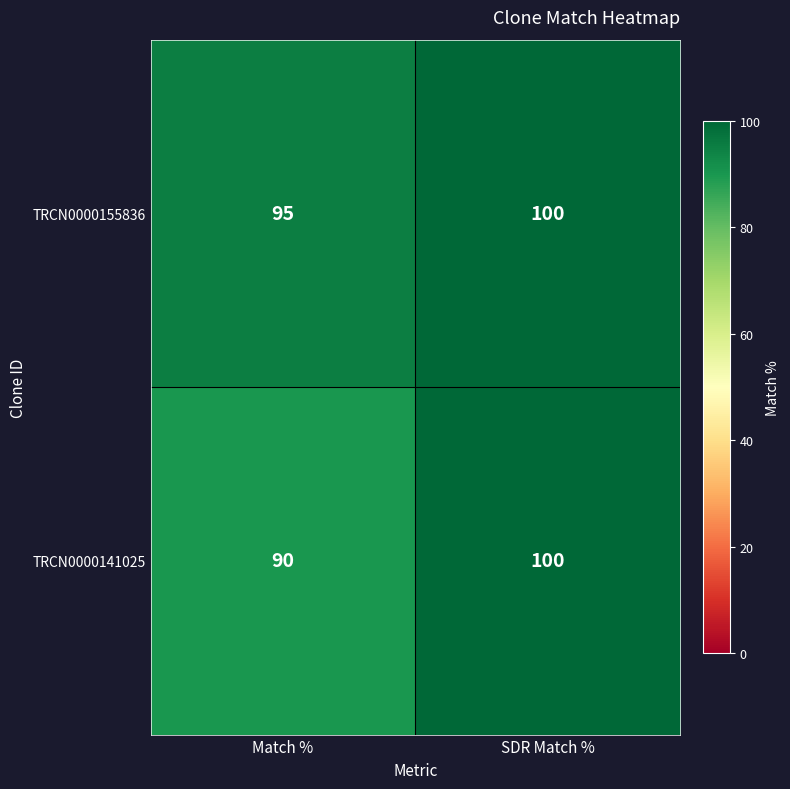

Reading left to right, what are all the values shown in this chart?

TRCN0000155836: 95	100
TRCN0000141025: 90	100